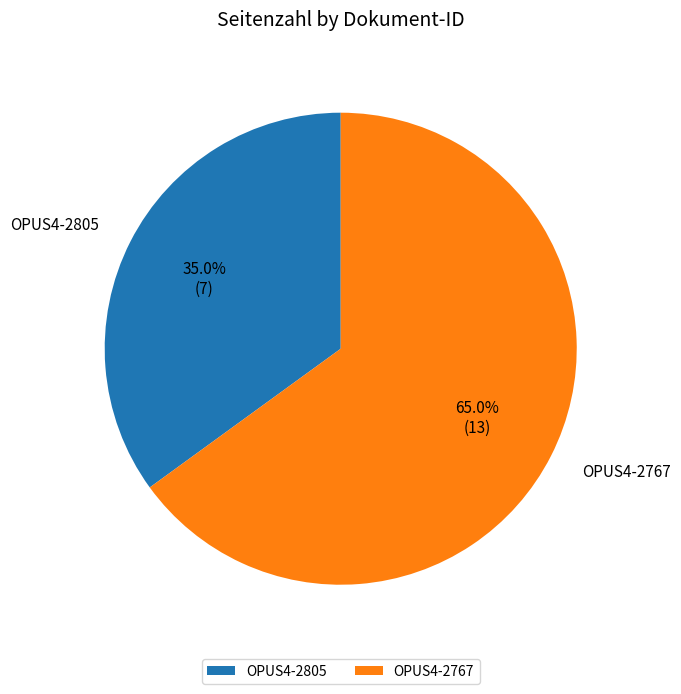

What percentage is the OPUS4-2805 slice, to the nearest percent?

35%